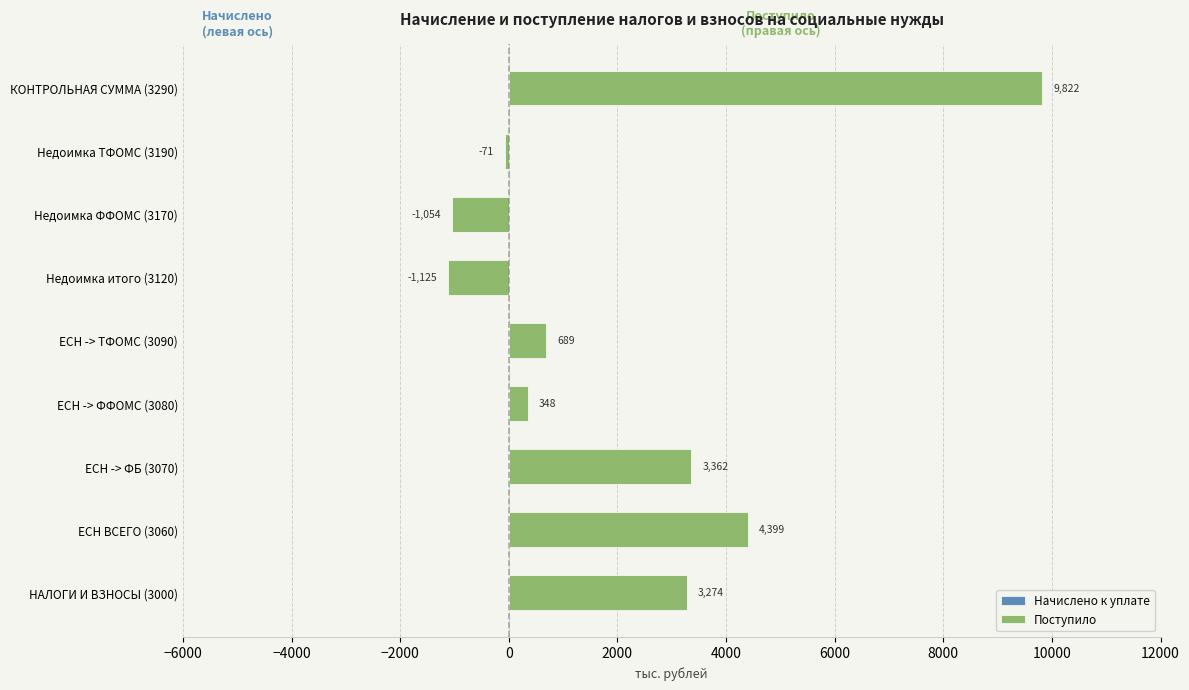

At which category does the chart reach its peak across all series?

КОНТРОЛЬНАЯ СУММА (3290)